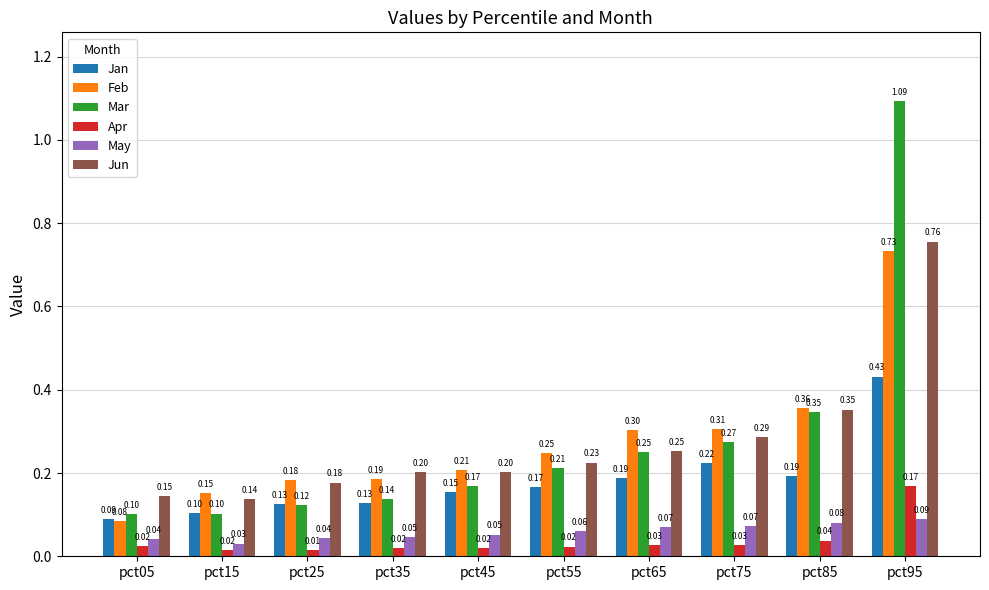

Which category has the highest value in the Feb series?

pct95